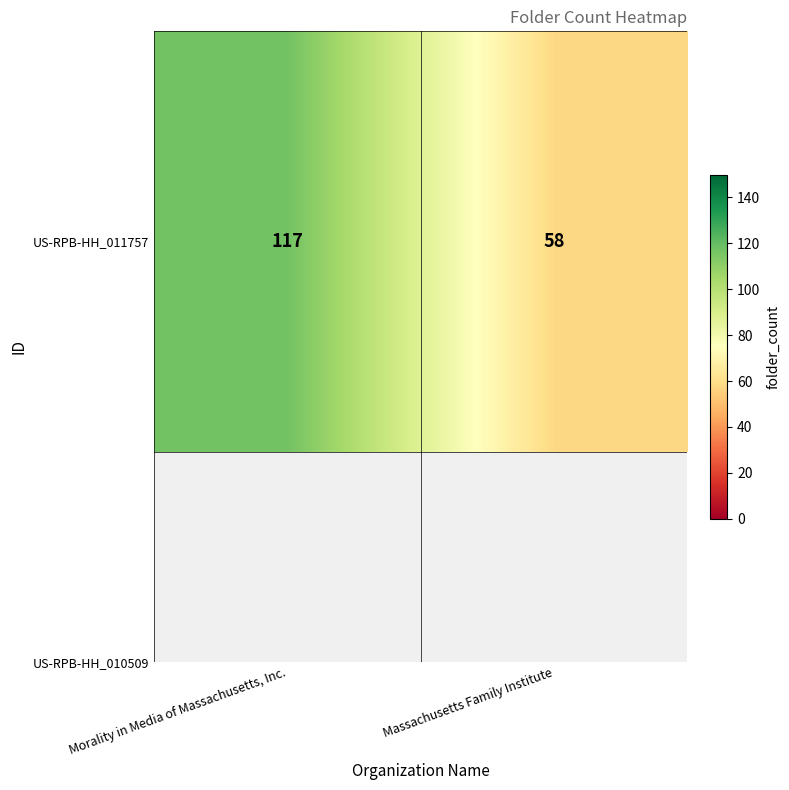

Reading right to left, list all the values displayed in this chart.

58	117